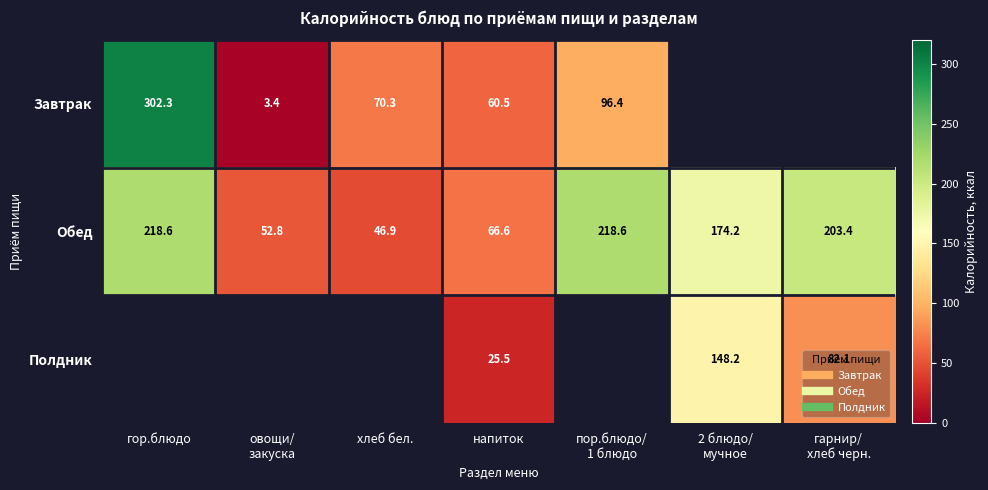

Which series has the widest spread of values?

Завтрак